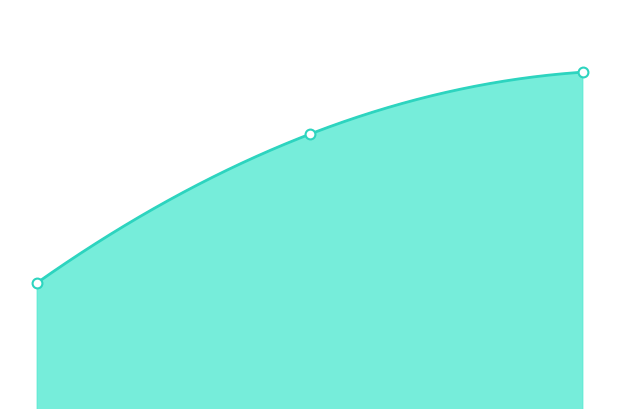

Which has a higher value, 0.00 or 2.00?

2.00